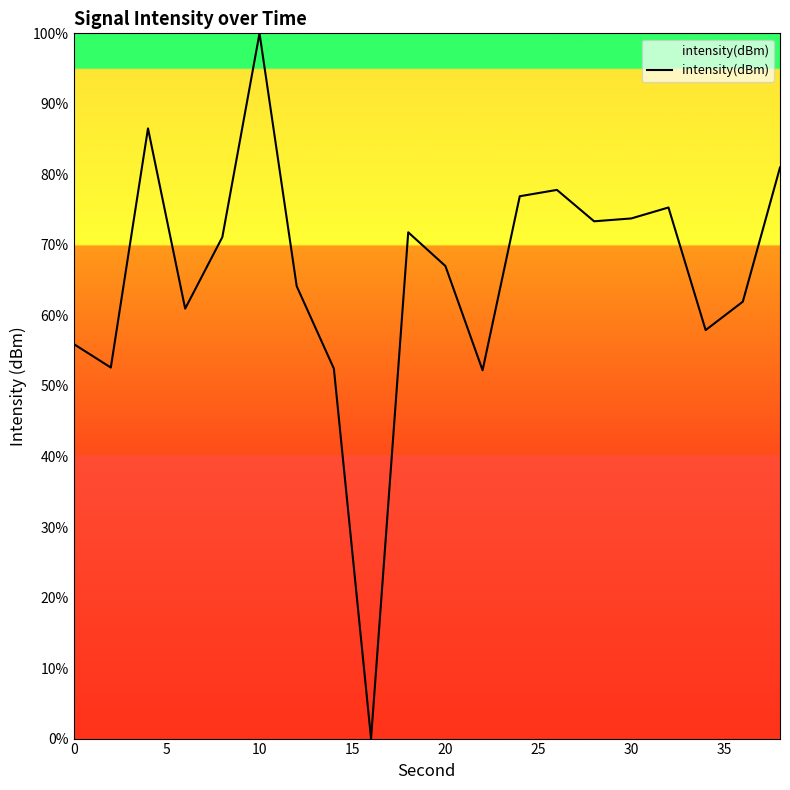

What is the greatest value displayed?

100.0